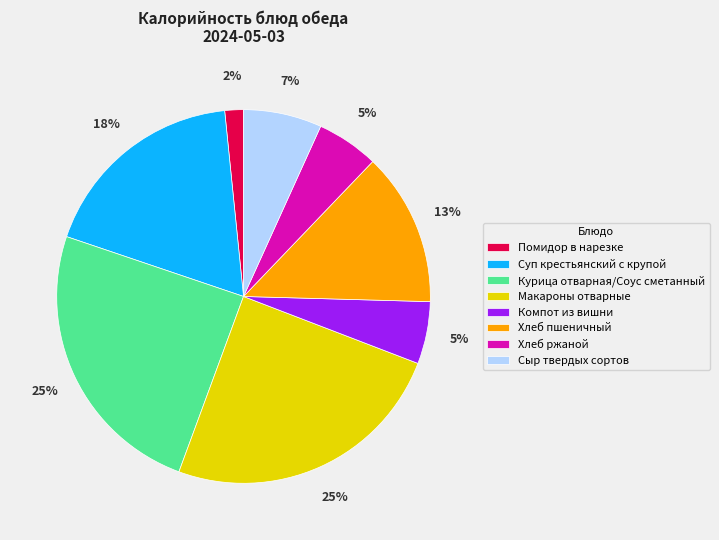

To the nearest percent, what is the difference between the largest and smallest slice percentages?

23%